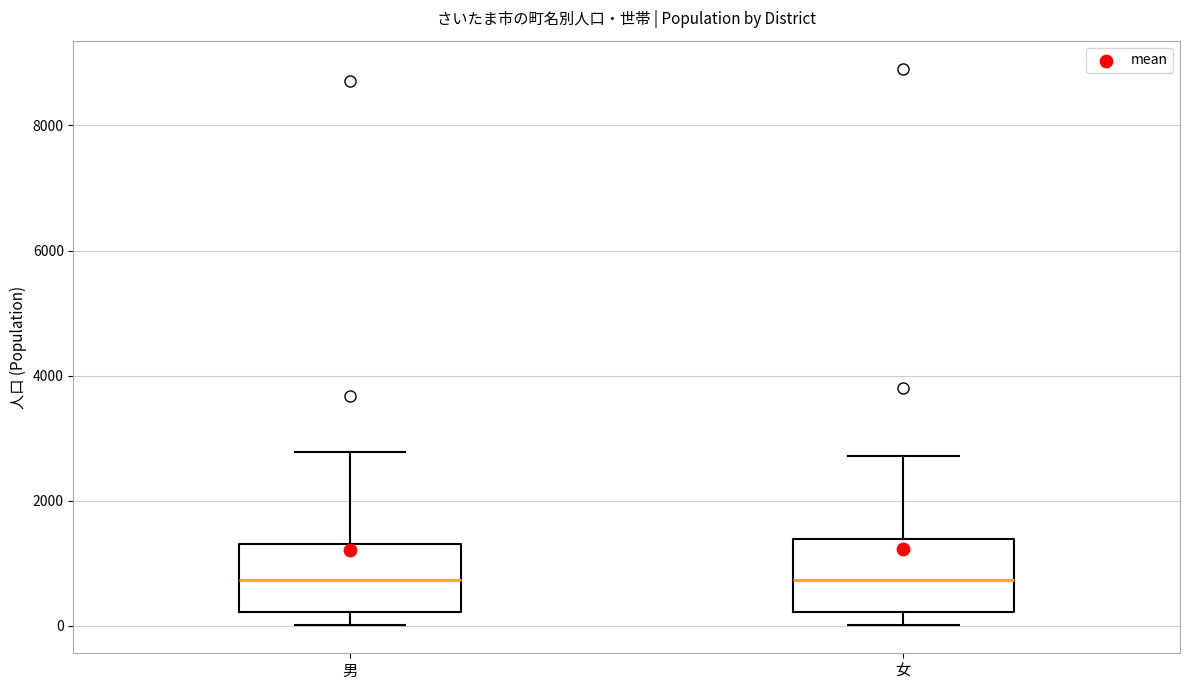

Reading left to right, read every box against the y-axis: the position of its median line, the range the box covers, and the ends of its whiskers. The values are not printed on the chart, so give them approximately, as read against the axis.

男: median 800, box 200 to 1400, whiskers 0 to 2800
女: median 800, box 200 to 1400, whiskers 0 to 2800